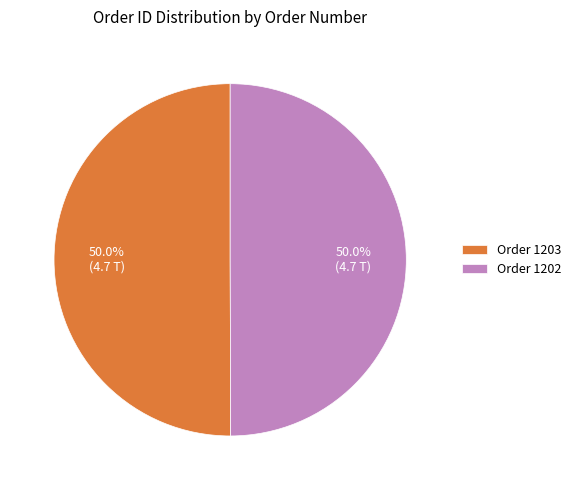

What is the ratio of the value at Order 1202 to the value at Order 1203?

1.0